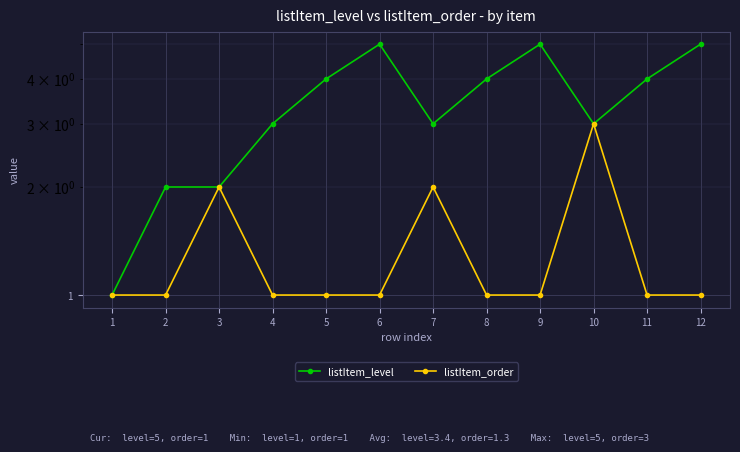

How many interior local peaks does the listItem_order series have?

3